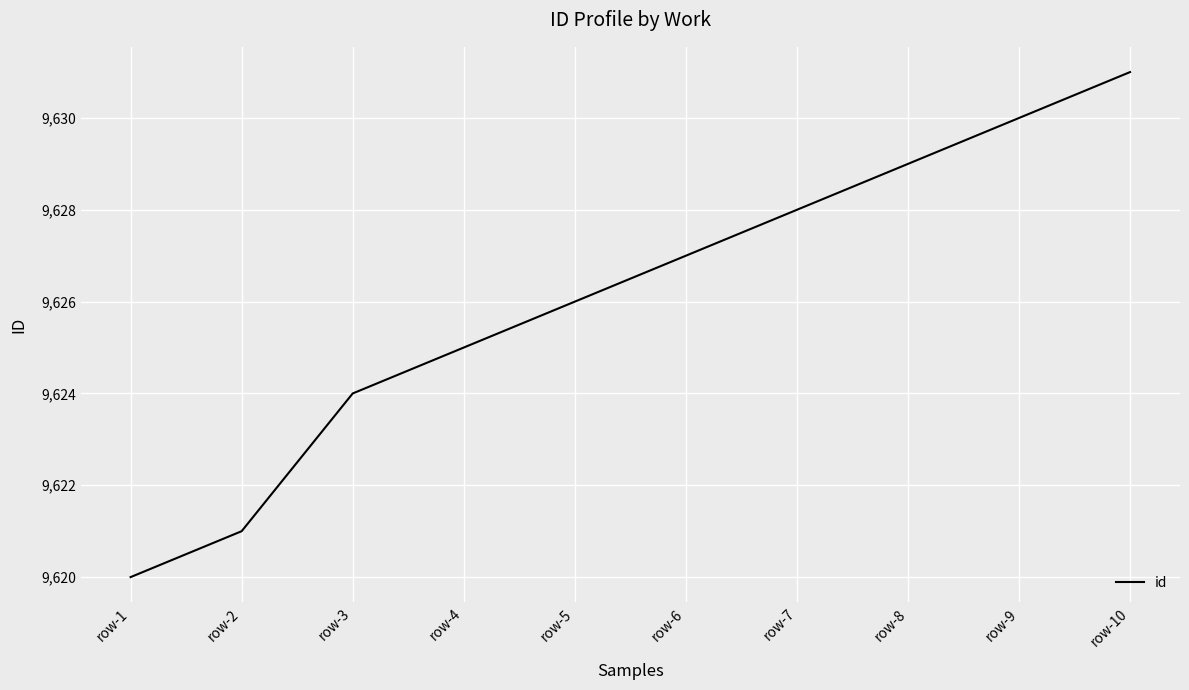

What is the sum of the values at row-7 and row-10?

19259